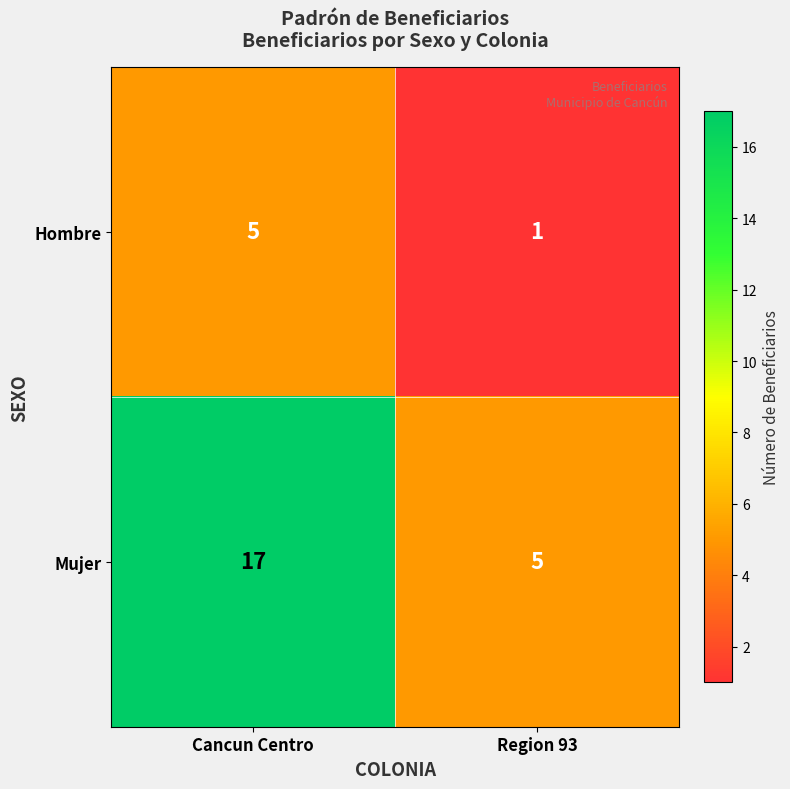

Reading left to right, extract all data points from this chart.

Hombre: Cancun Centro=5	Region 93=1
Mujer: Cancun Centro=17	Region 93=5